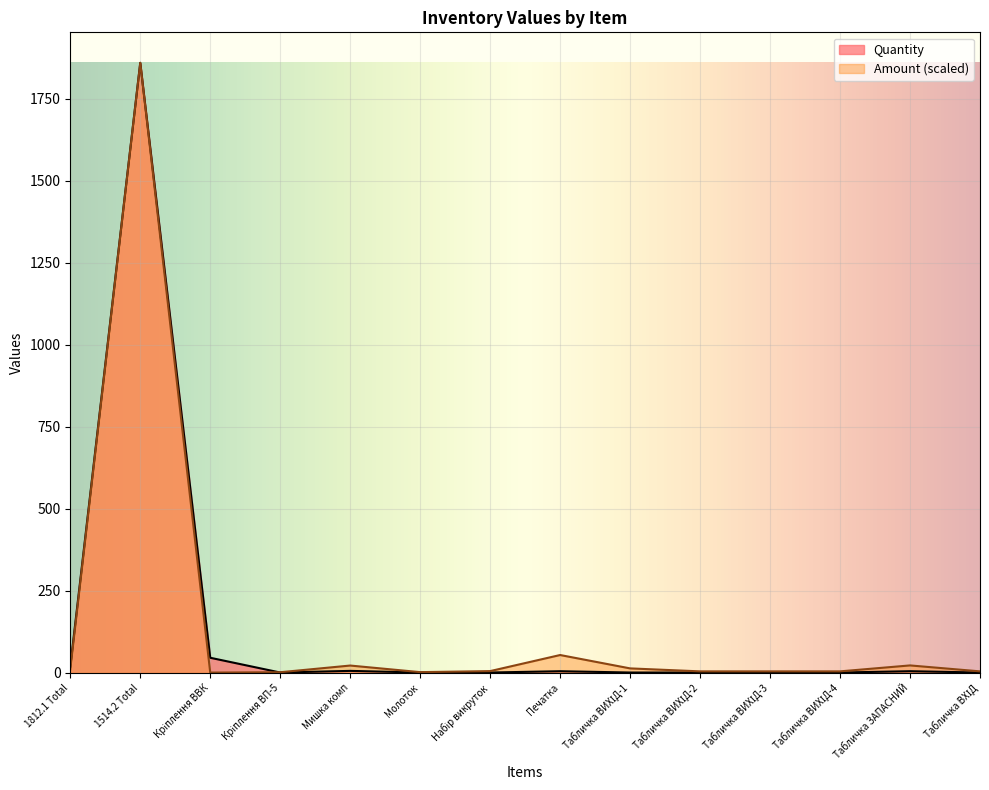

Which series has the largest range (max minus min)?

Amount